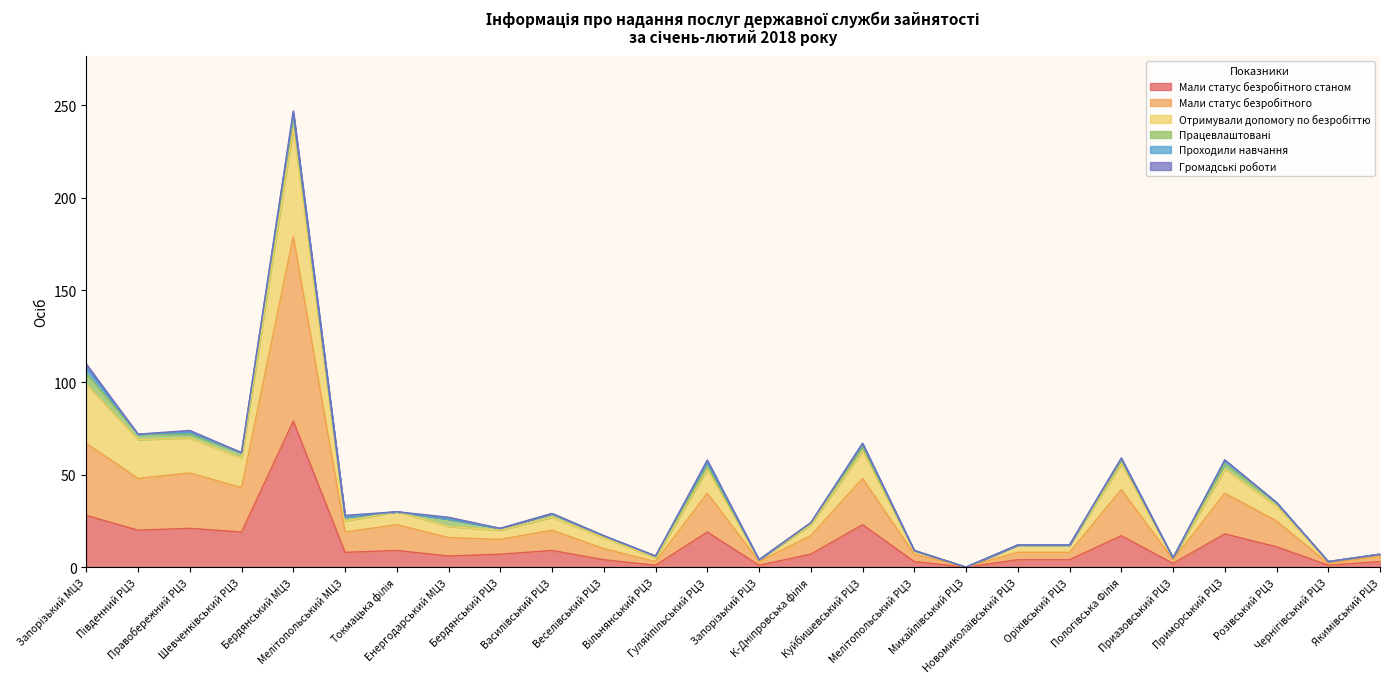

What is the value of the Мали статус безробітного станом point at the 22nd from the left?

2